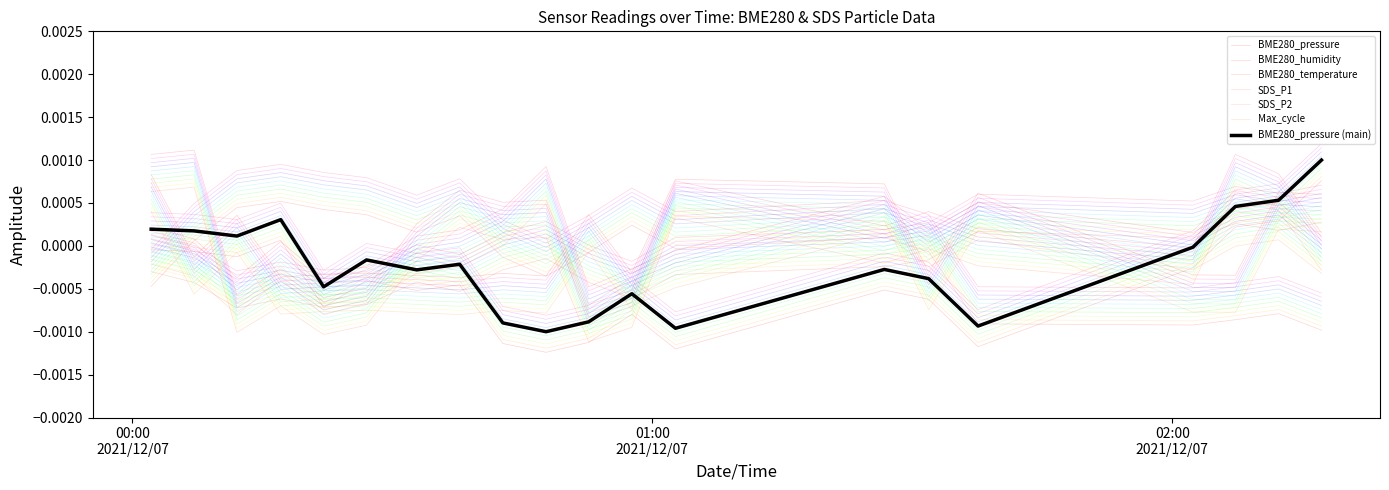

Reading left to right, transcribe all the data shown in this chart.

BME280_pressure: -0.0	-0.0	-0.0	0.0	-0.0	-0.0	-0.0	-0.0	-0.0	-0.0	-0.0	-0.0	-0.0	-0.0	-0.0	-0.0	-0.0	0.0	0.0	0.0
BME280_humidity: -0.0	0.0	0.0	0.0	0.0	0.0	0.0	0.0	-0.0	-0.0	0.0	0.0	0.0	0.0	0.0	-0.0	-0.0	-0.0	-0.0	-0.0
BME280_temperature: -0.0	-0.0	-0.0	-0.0	-0.0	-0.0	-0.0	-0.0	-0.0	-0.0	-0.0	-0.0	-0.0	-0.0	-0.0	0.0	0.0	0.0	0.0	0.0
SDS_P1: 0.0	0.0	-0.0	-0.0	-0.0	-0.0	-0.0	0.0	0.0	0.0	-0.0	-0.0	0.0	-0.0	-0.0	-0.0	-0.0	0.0	0.0	-0.0
SDS_P2: -0.0	-0.0	-0.0	-0.0	-0.0	-0.0	-0.0	-0.0	-0.0	0.0	-0.0	-0.0	-0.0	0.0	-0.0	0.0	-0.0	-0.0	0.0	-0.0
Max_cycle: 0.0	-0.0	-0.0	-0.0	-0.0	-0.0	-0.0	-0.0	-0.0	-0.0	-0.0	-0.0	0.0	0.0	-0.0	0.0	-0.0	-0.0	0.0	0.0